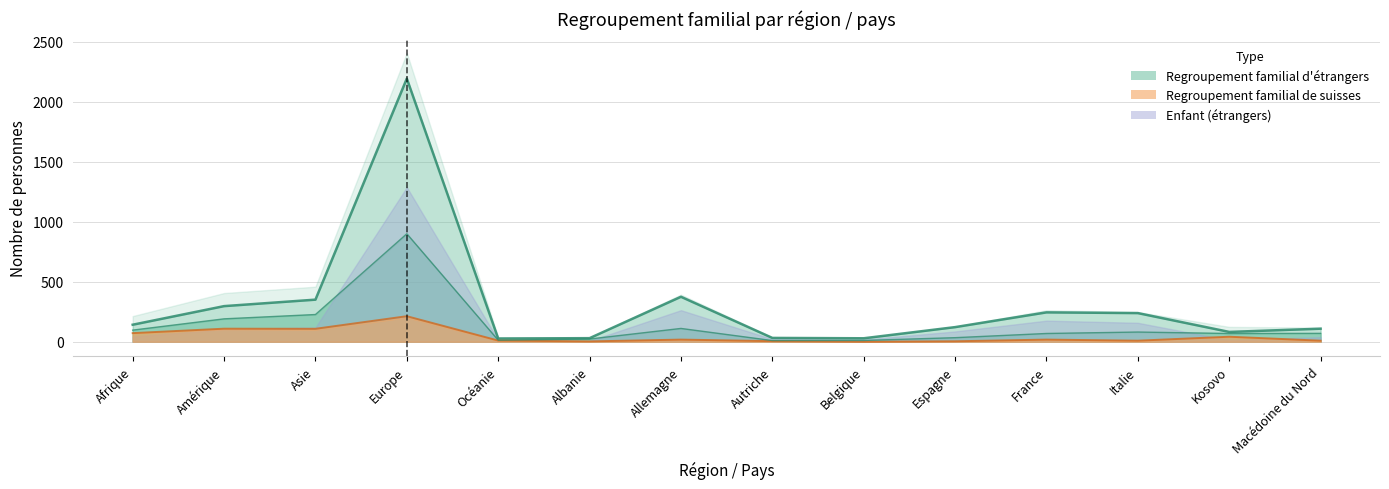

What is the average value of the Regroupement familial étrangers series?

136